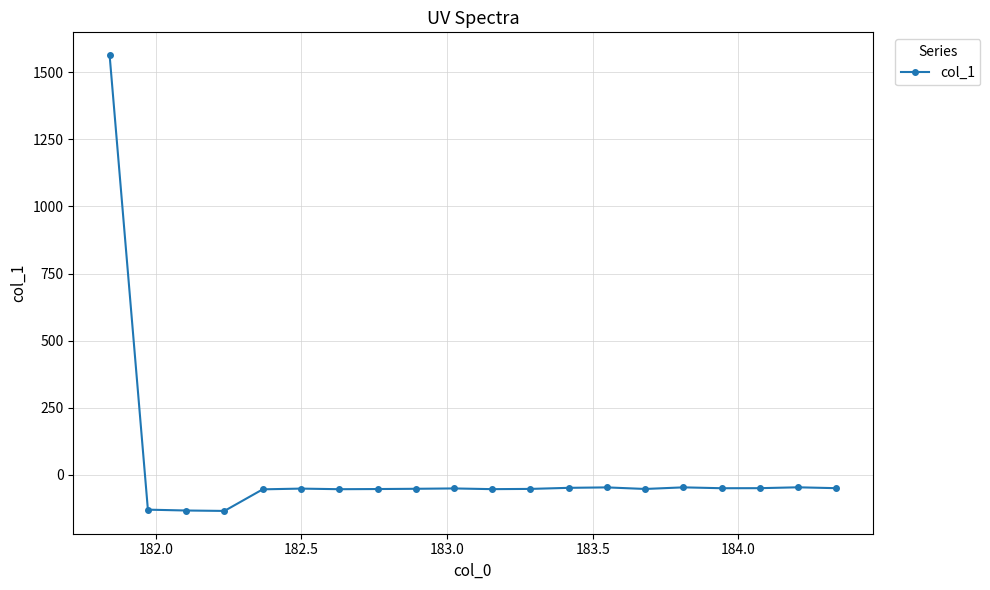

What is the sum of all values?

364.9